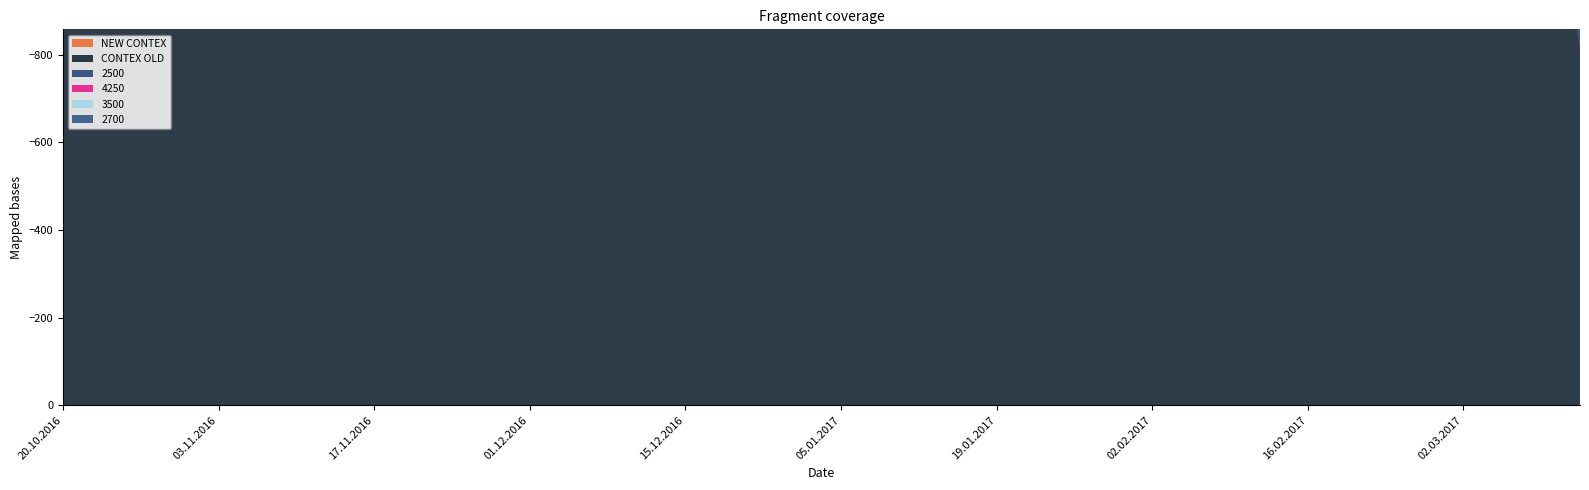

What is the sum of all 2700 values?

-98999.1